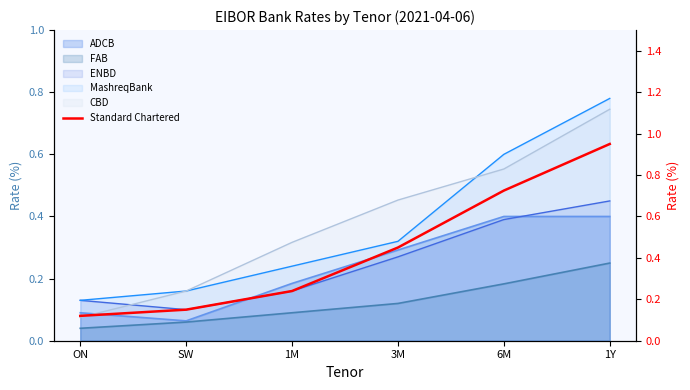

Between 1Y and SW, which is larger?

1Y